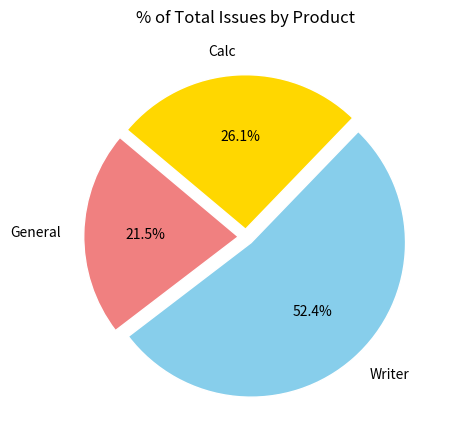

How many segments does this pie chart have?

3